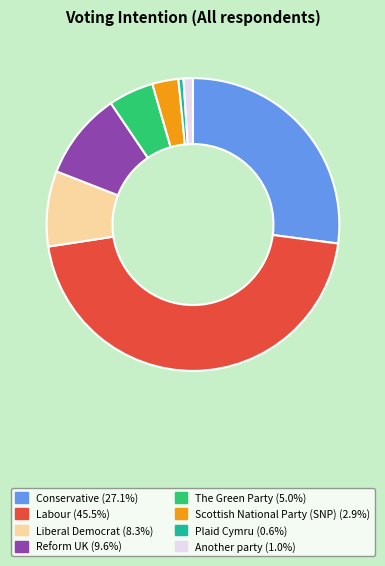

Which slice is the largest?

Labour